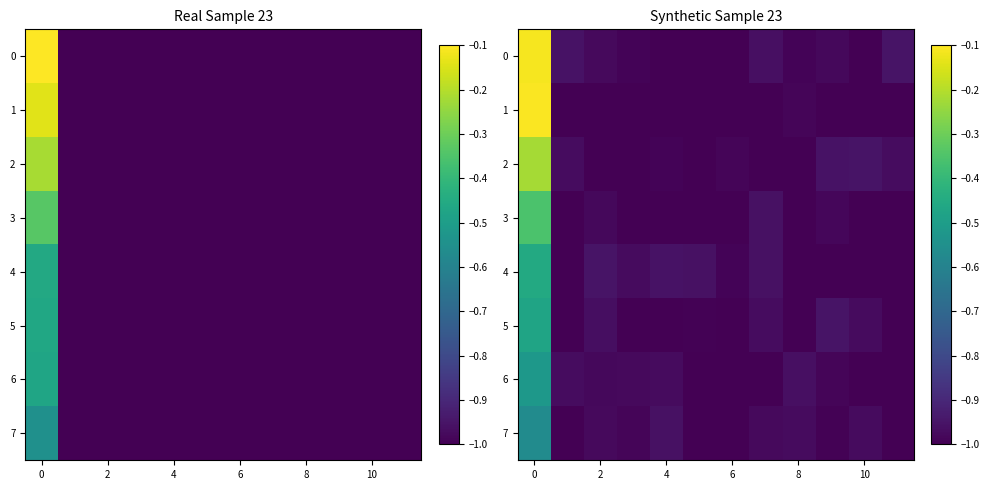

True or false: row_7 has a value of -0.7 at 2.

False